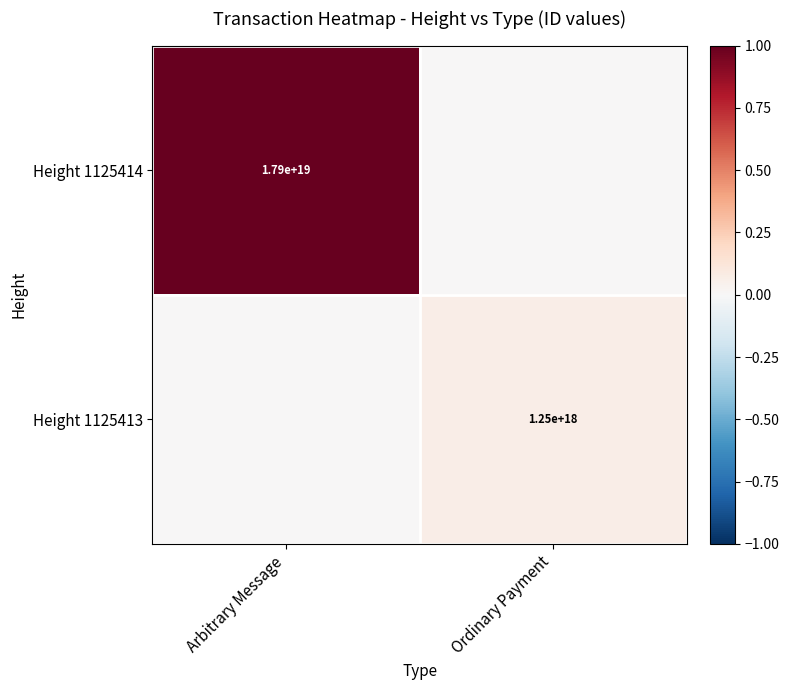

Is it true that Height 1125414 equals 17900000000000000000 at Arbitrary Message?

True